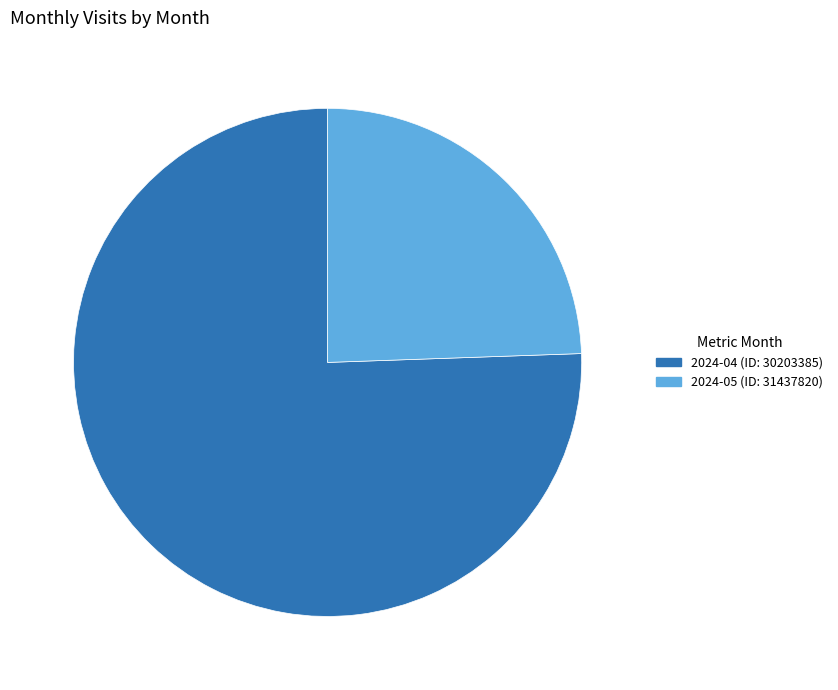

Is the sum of 2024-05 (ID: 31437820) and 2024-04 (ID: 30203385) greater than half?

Yes